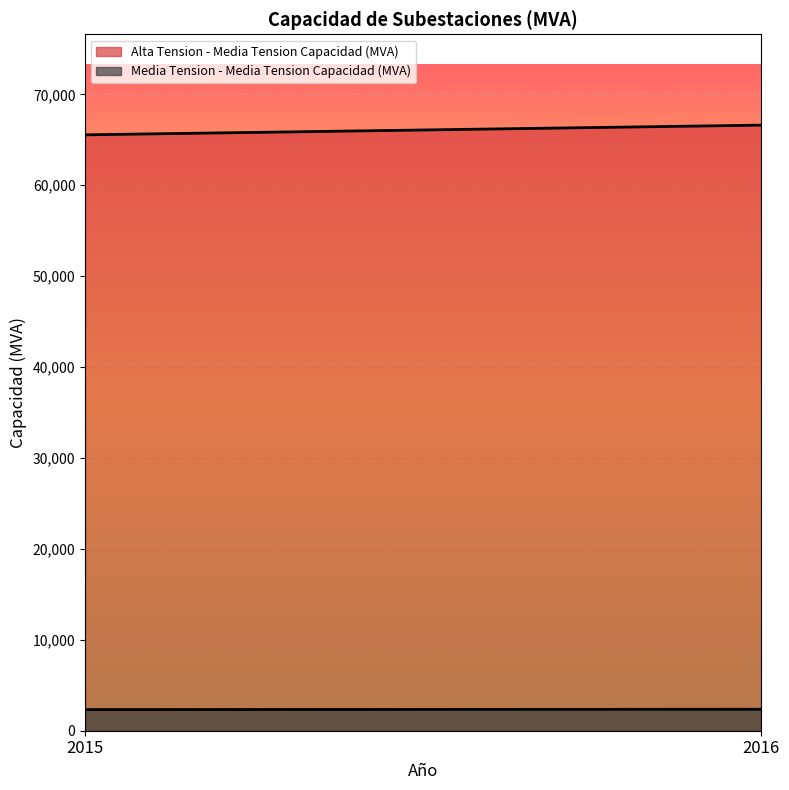

Which series has the widest spread of values?

Alta Tension - Media Tension Capacidad (MVA)